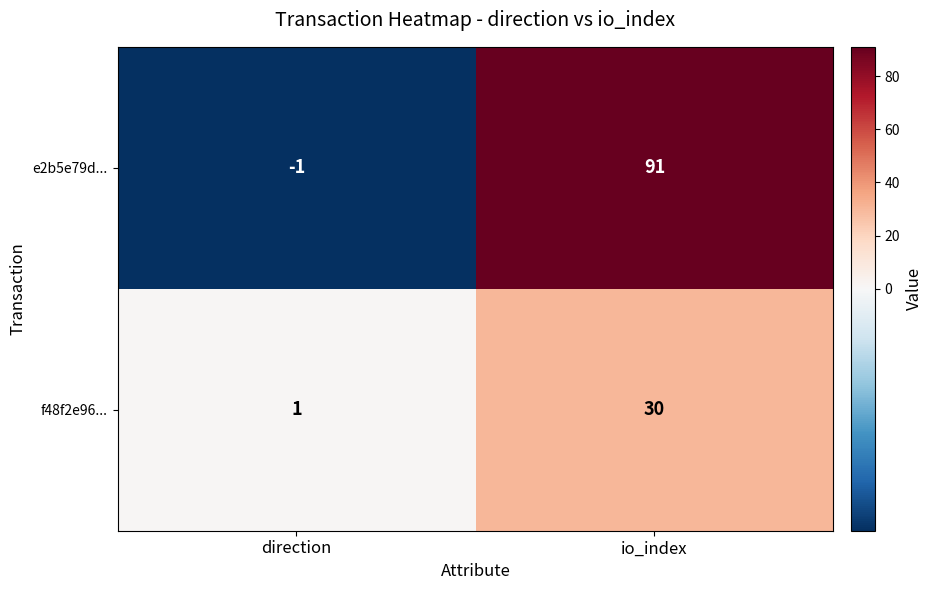

Which series has the largest total across all categories?

e2b5e79d...